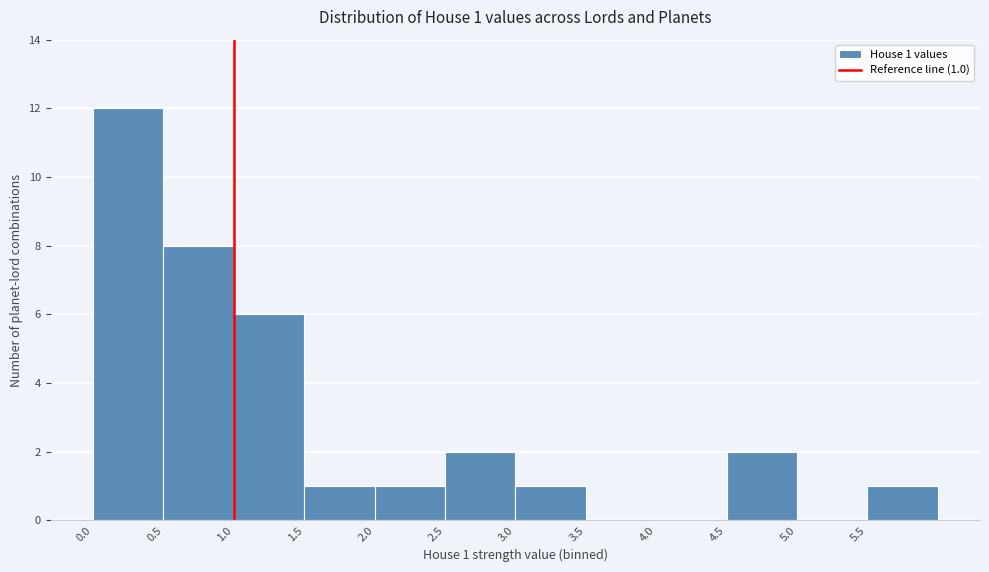

Over which range of the x-axis is the bar tallest?

0.0 to 0.5